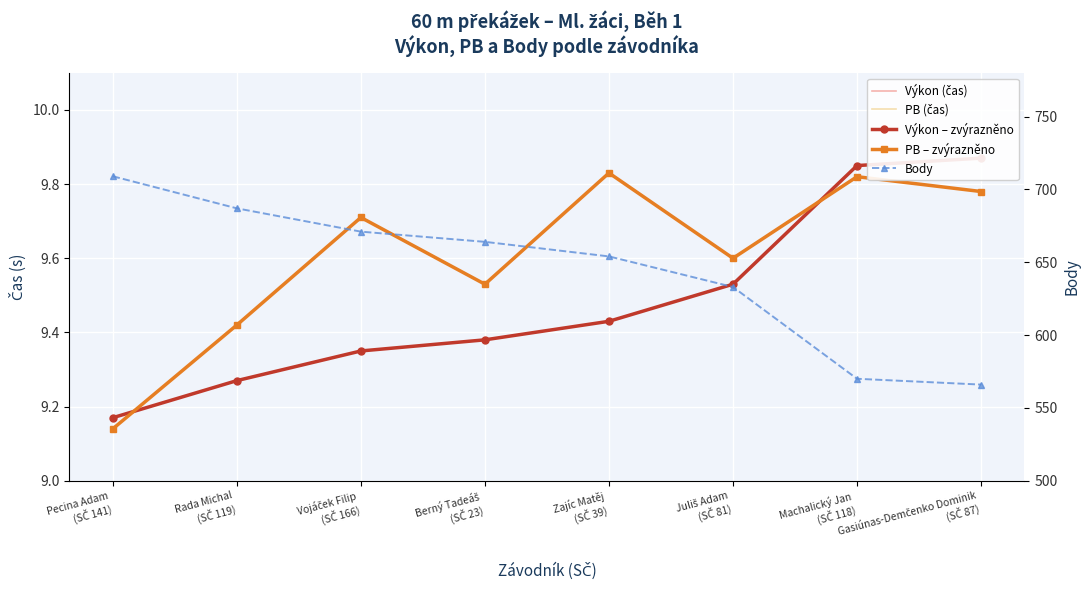

Which label corresponds to the smallest value in the chart?

Pecina Adam
(SČ 141)